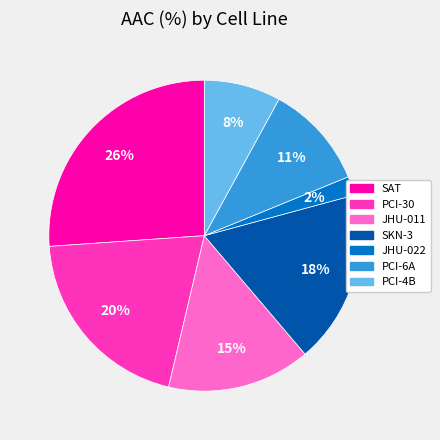

Does SAT represent more than half of the total?

No